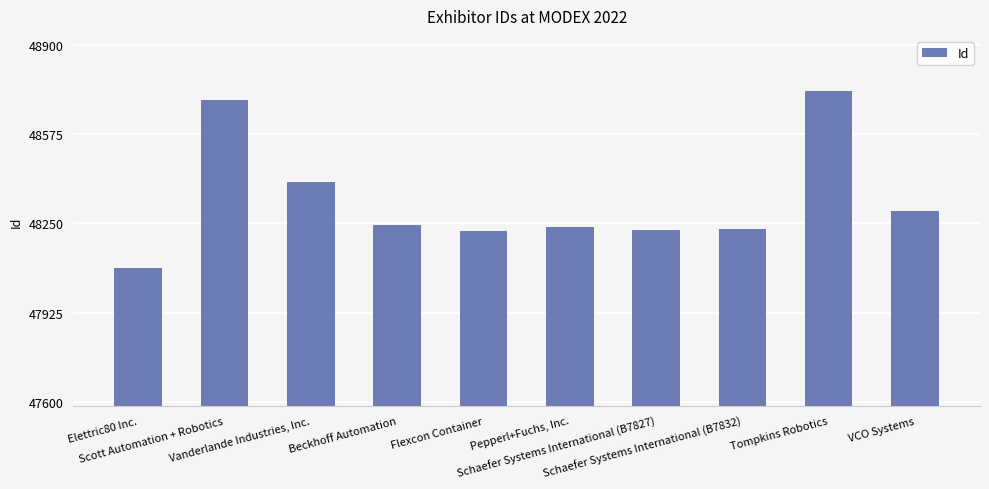

Which category has the lowest value across all series?

Elettric80 Inc.